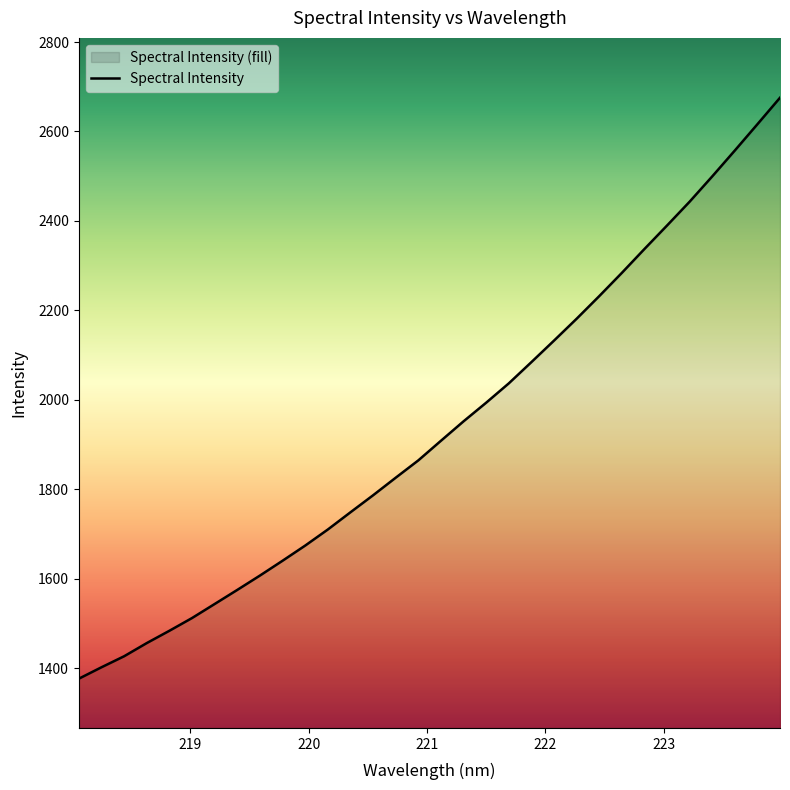

What is the smallest value displayed?

1376.5